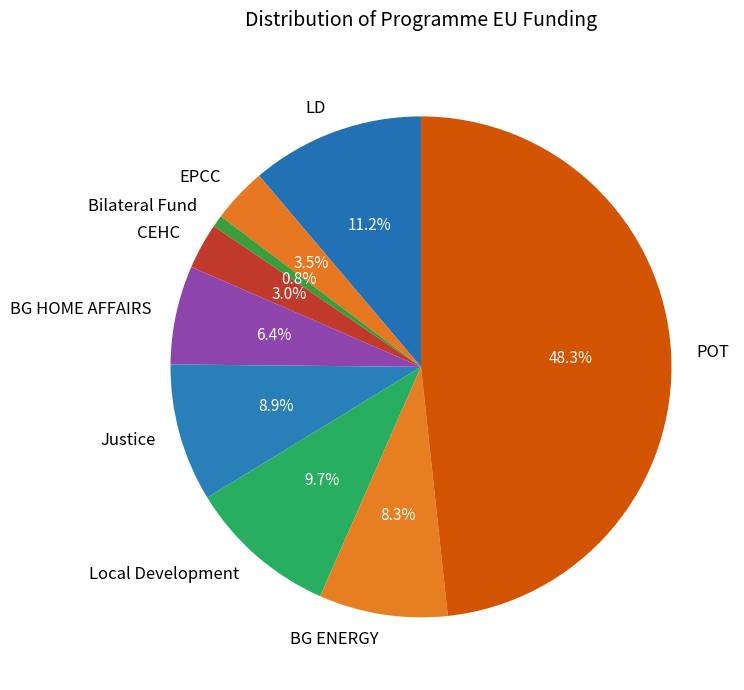

To the nearest percent, what portion does BG ENERGY represent?

8%